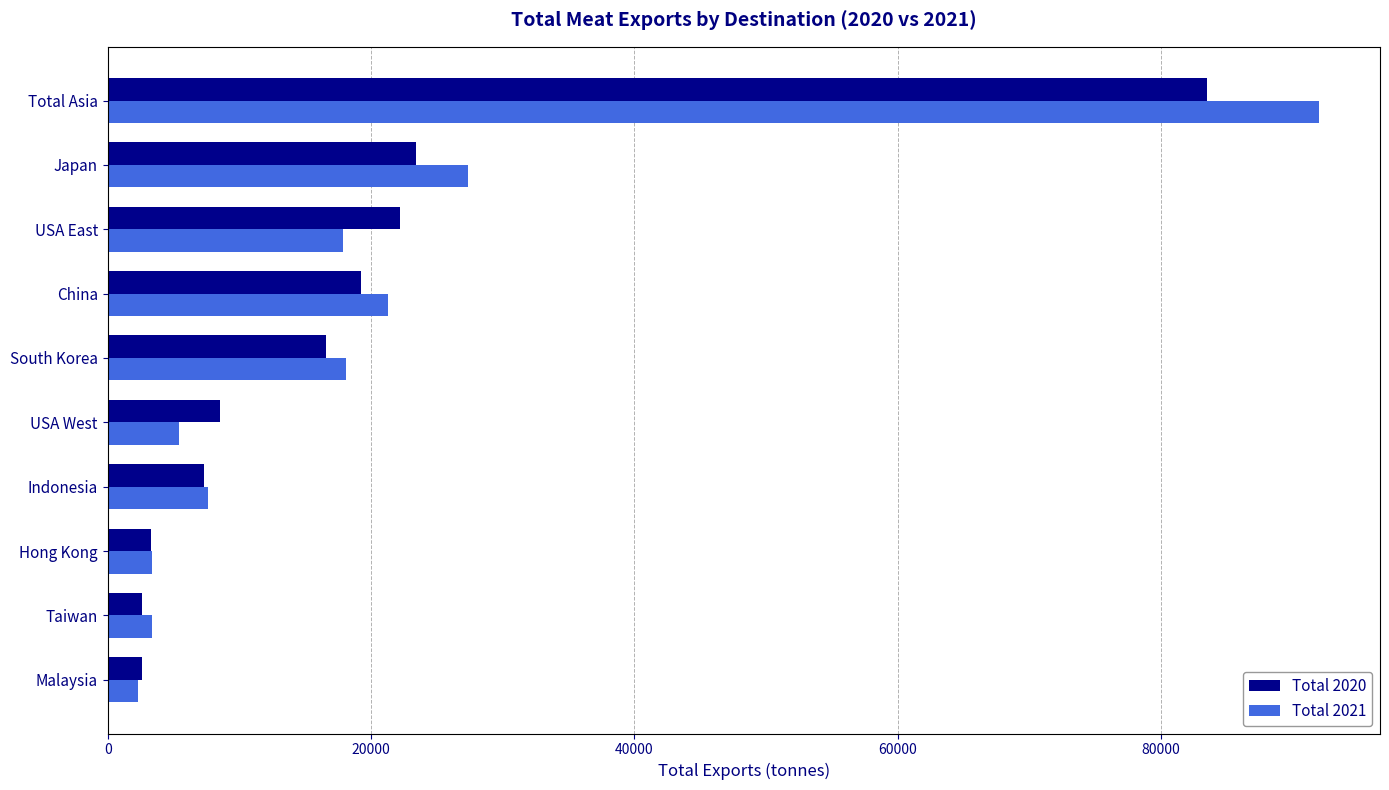

Is the value of Total 2020 at Malaysia greater than the value of Total 2021 at Indonesia?

No